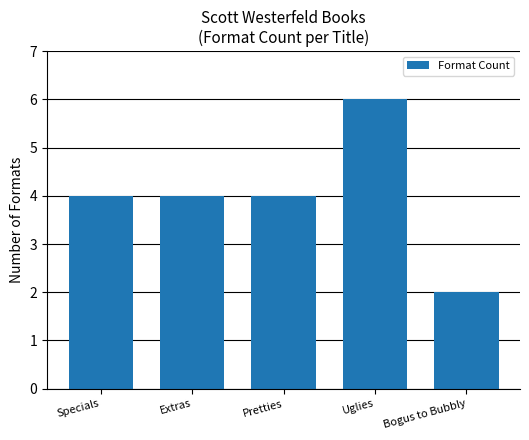

Which category has the lowest value across all series?

Bogus to Bubbly